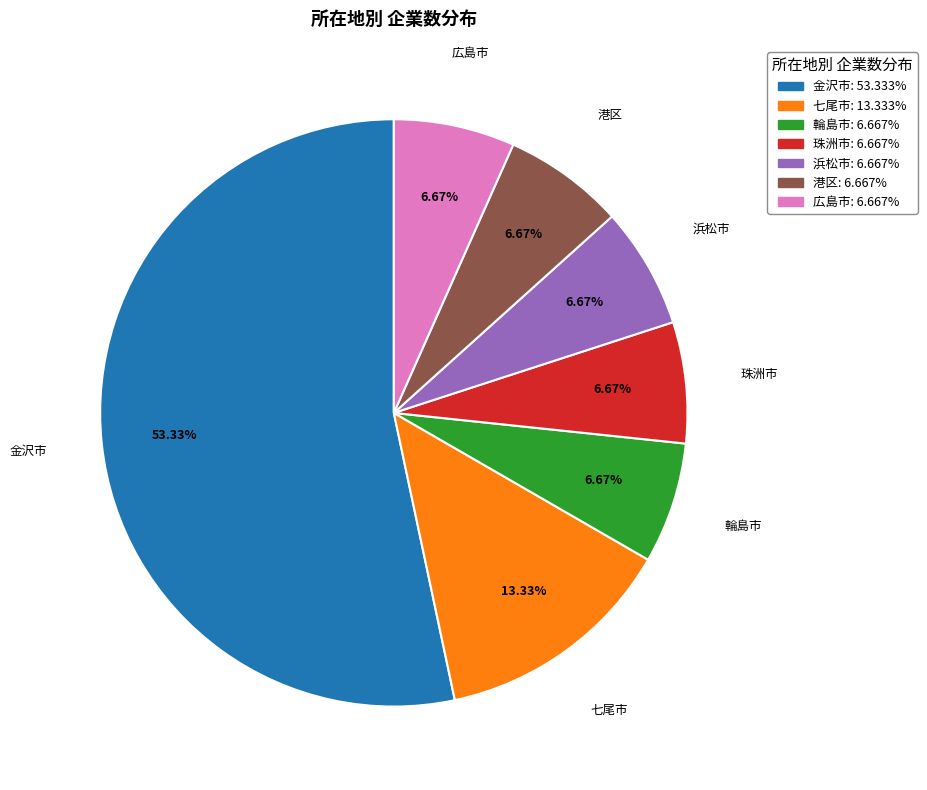

How many segments does this pie chart have?

7